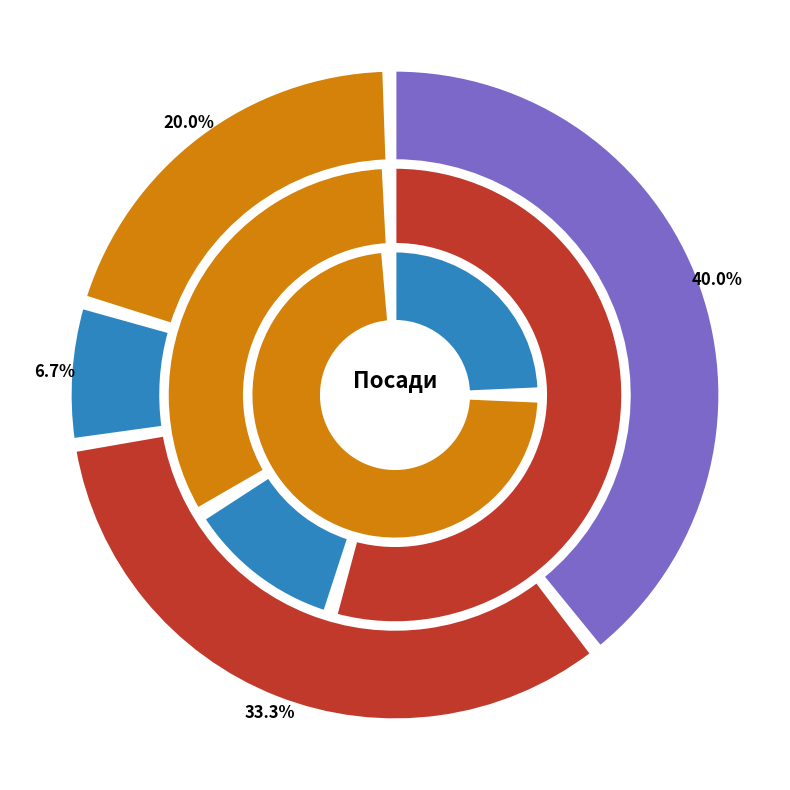

What percentage is the В.о. начальника slice, to the nearest percent?

14%